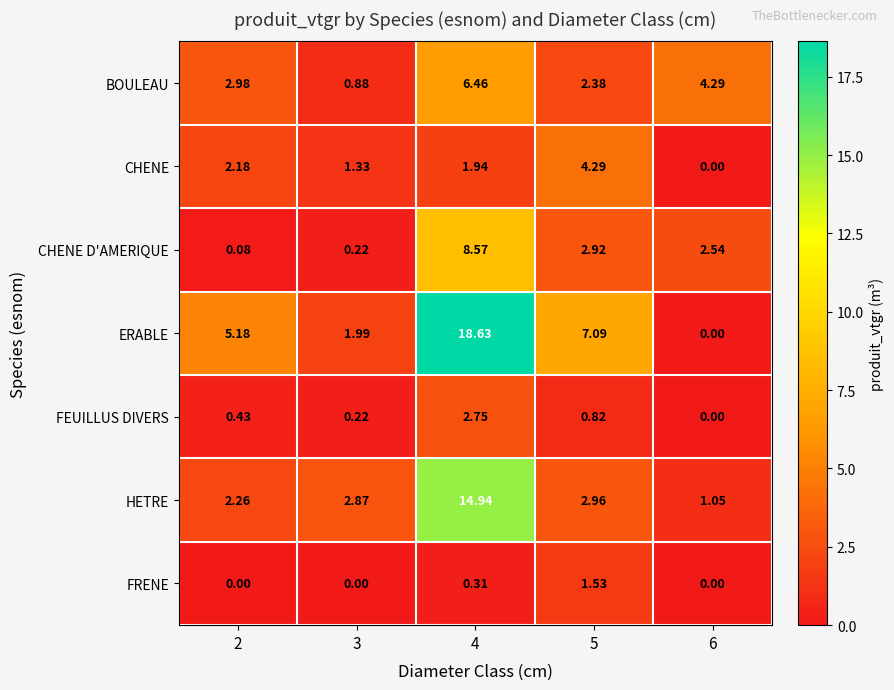

Is the value of CHENE D'AMERIQUE at 4 greater than the value of ERABLE at 5?

Yes